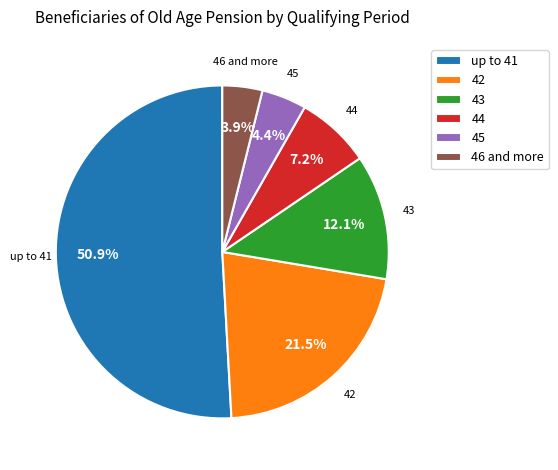

To the nearest percent, what is the average slice percentage?

17%